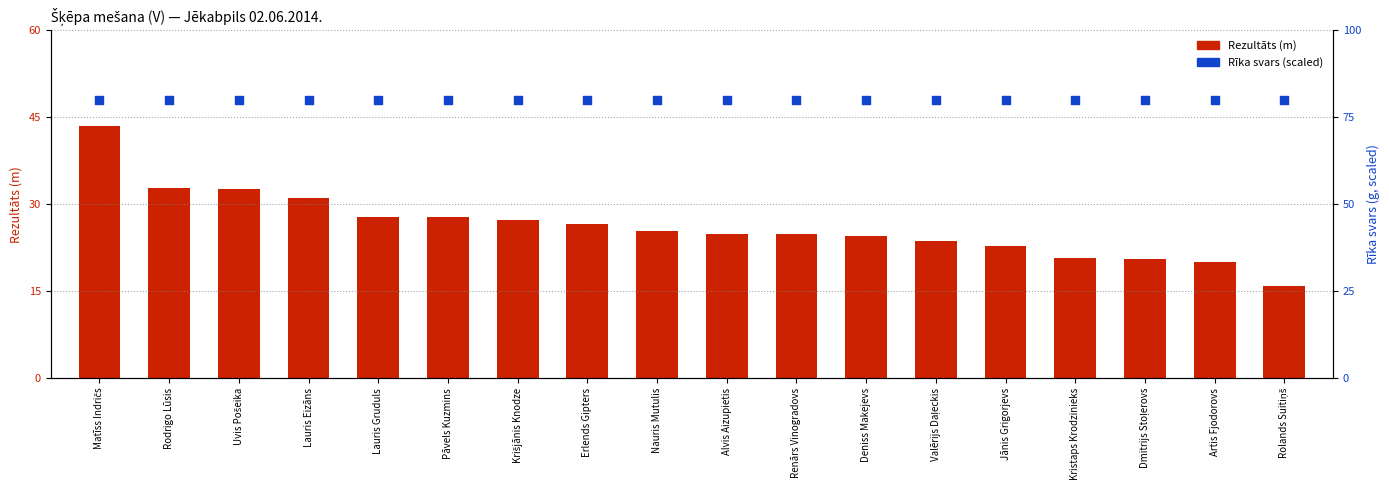

Which series has the largest total across all categories?

Rīka svars